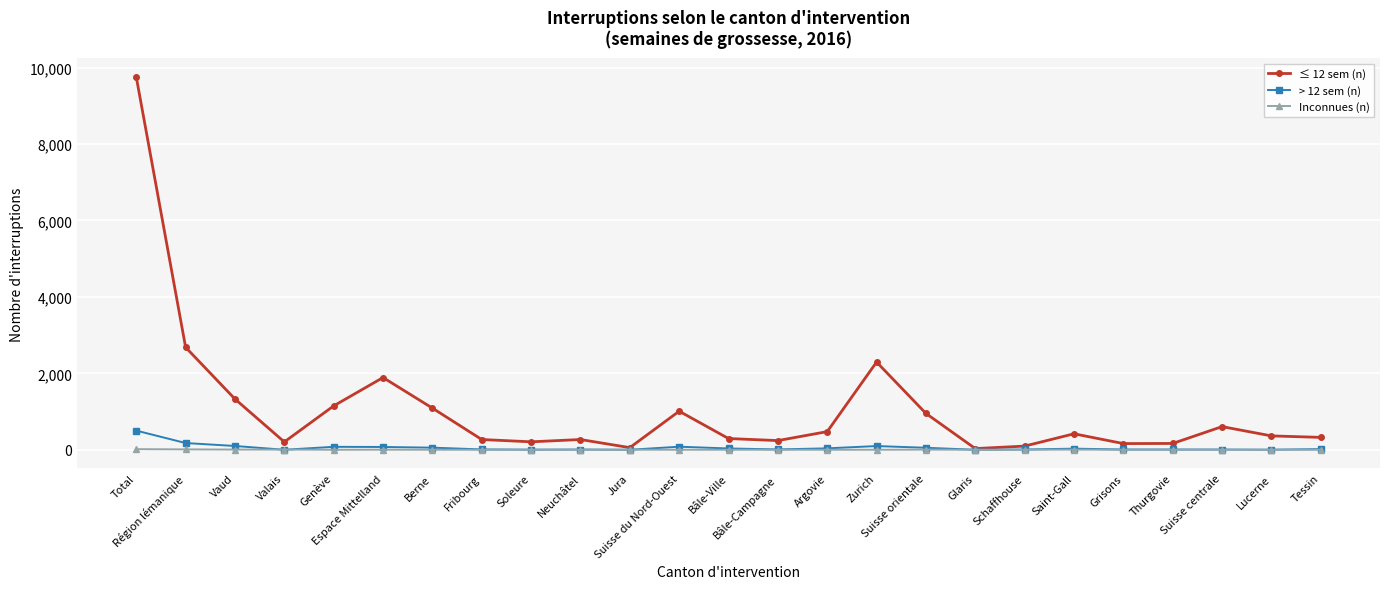

What is the label of the 8th point from the left?

Fribourg